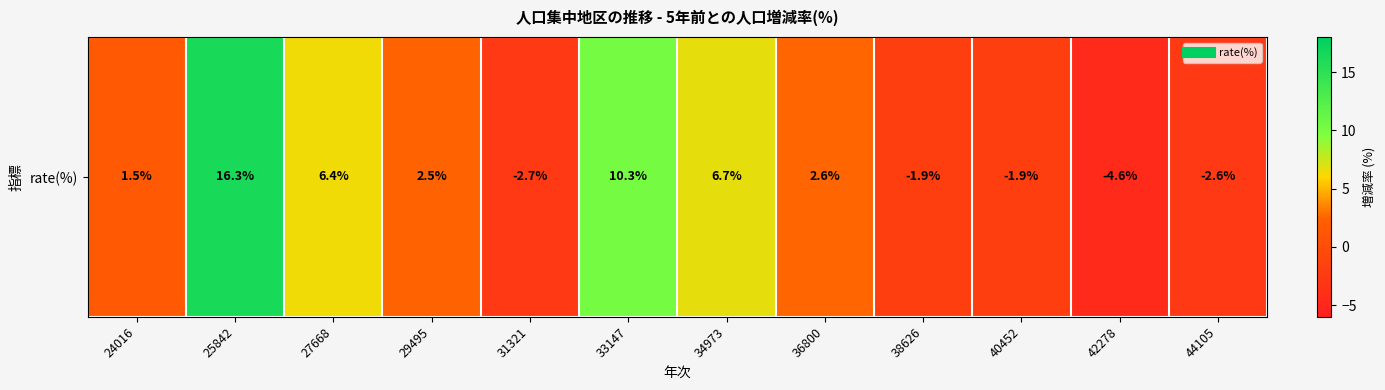

What is the greatest value displayed?

16.3